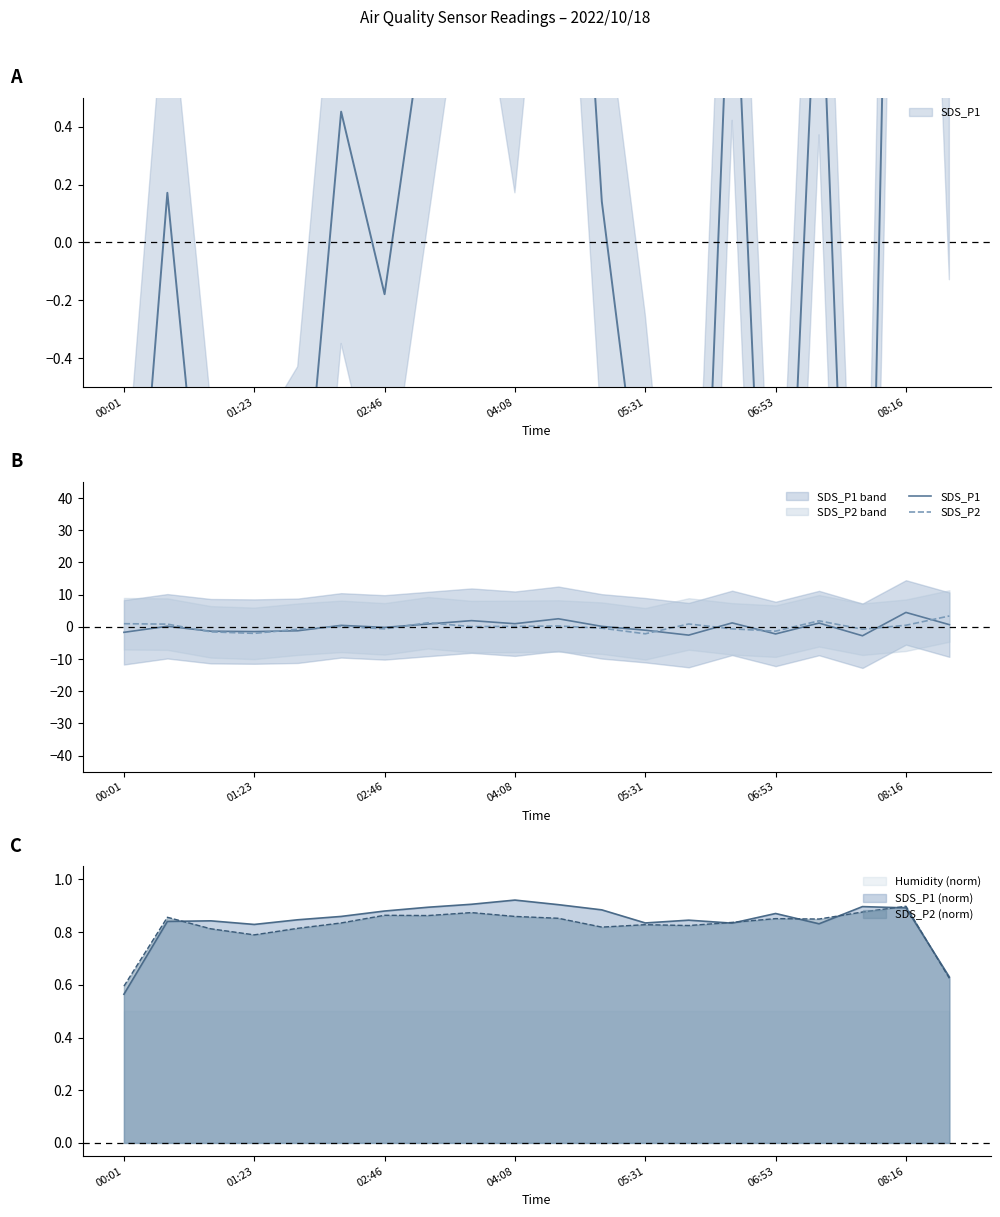

How many negative values does the SDS_P1 series have?

9